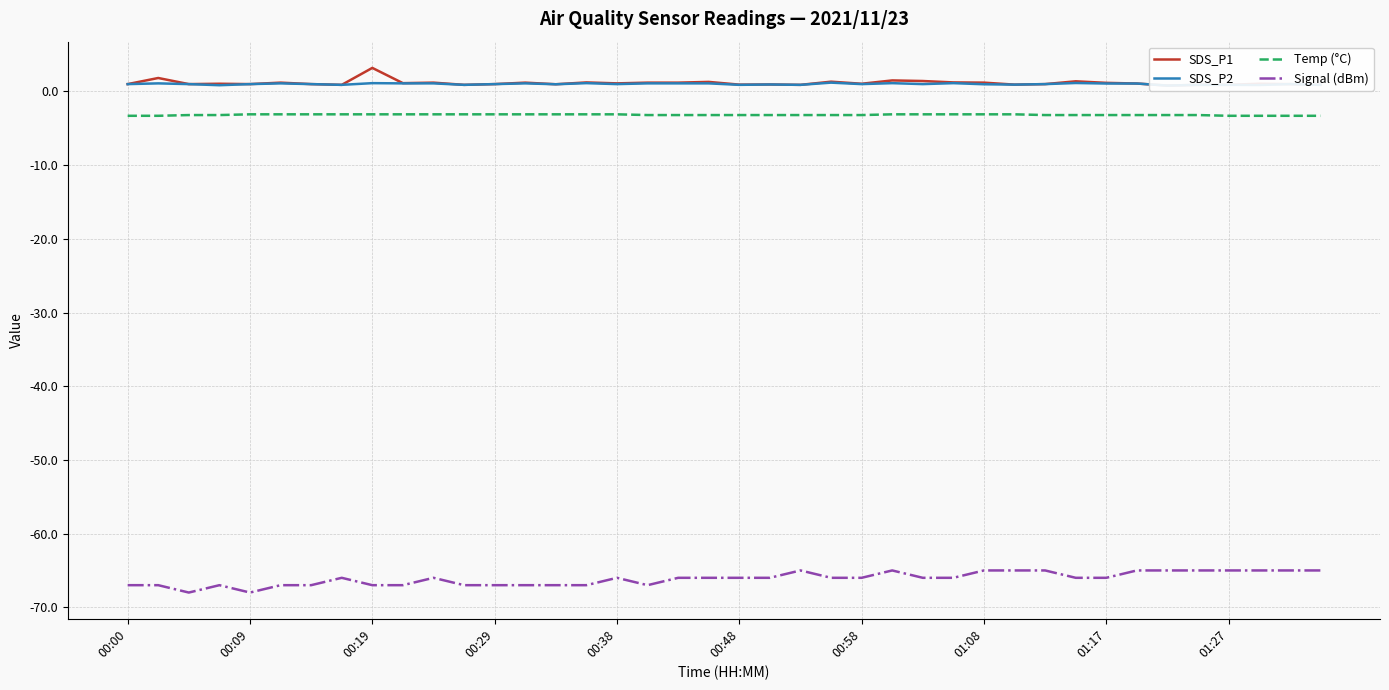

Does the chart display data point markers on the line(s)?

No